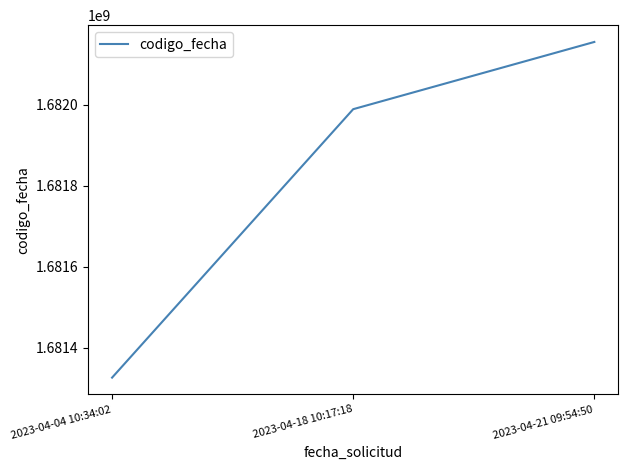

The value at 2023-04-18 10:17:18 is 1008005154. True or false?

False